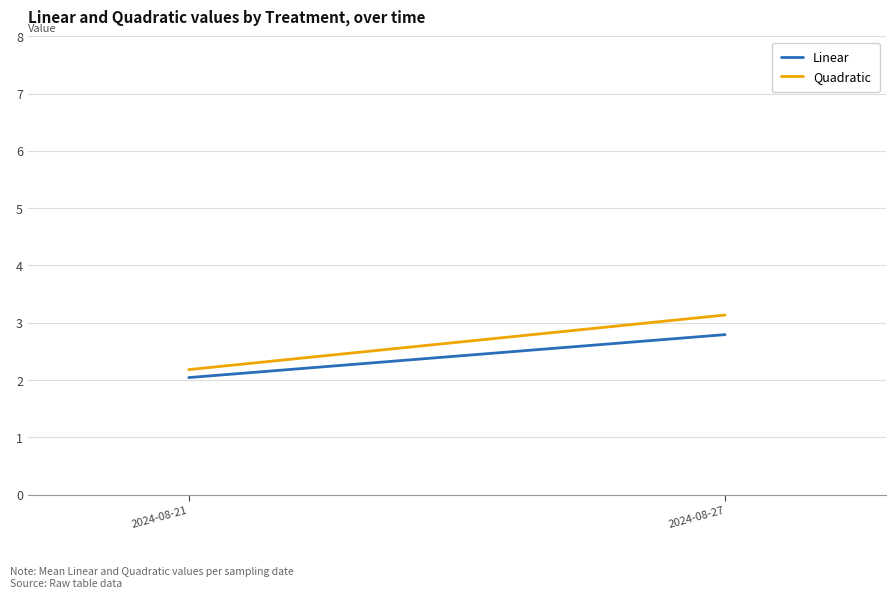

What are all the series names shown in the legend?

Linear, Quadratic